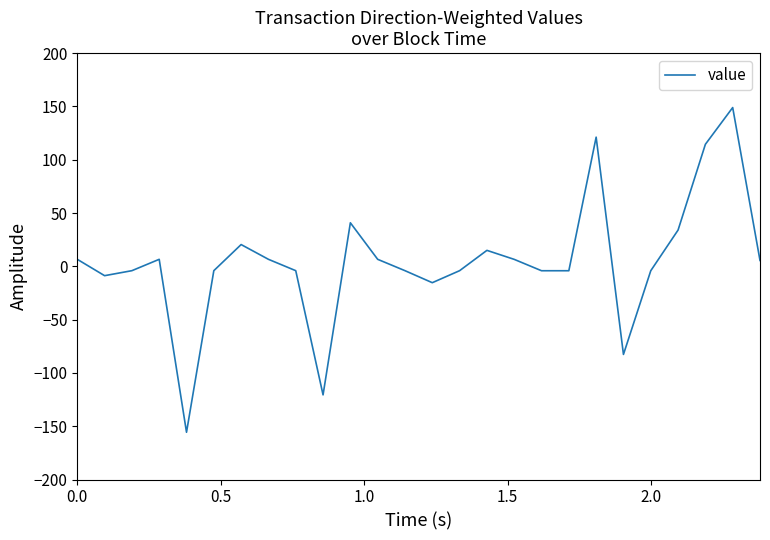

What is the greatest value displayed?

148.9